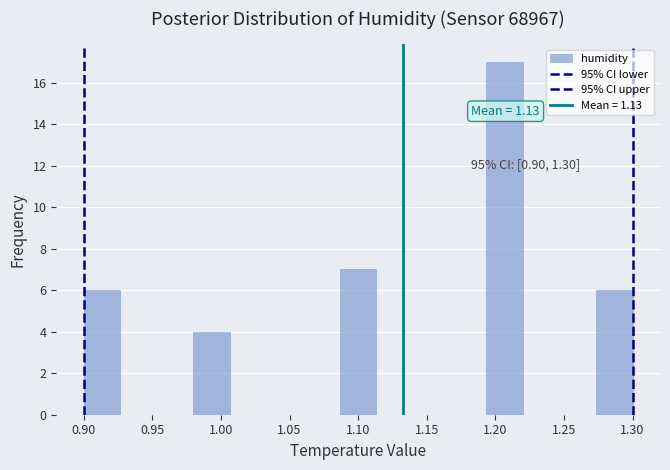

Which range on the x-axis has the tallest bar?

1.195 to 1.220